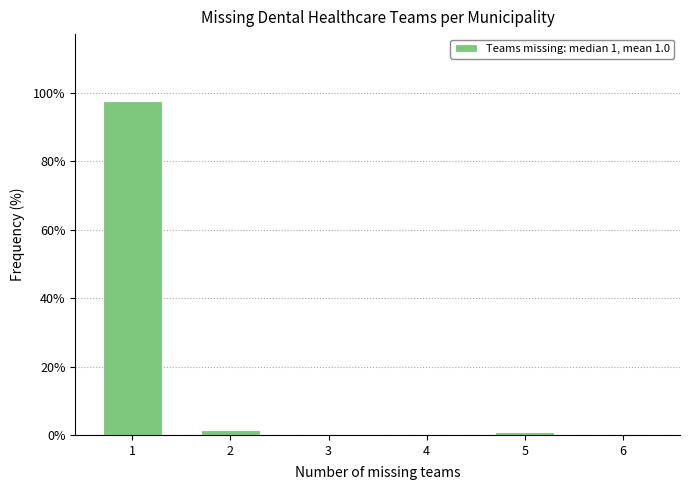

What is the height of the bar covering 0.5 to 1.5 on the x-axis? The values are not printed on the chart, so give them approximately, as read against the axis.

98